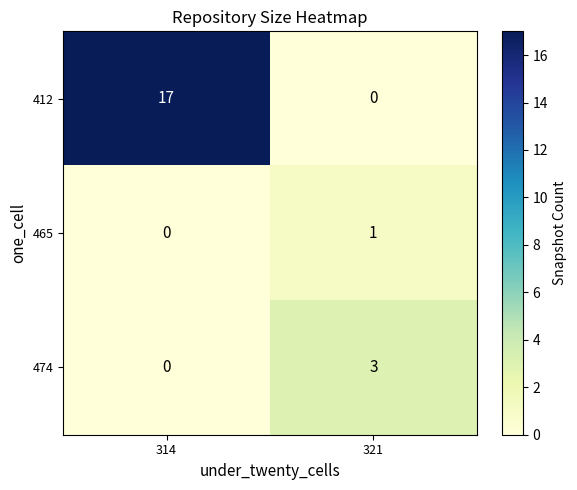

The 474 series shows 0 at 314. True or false?

True